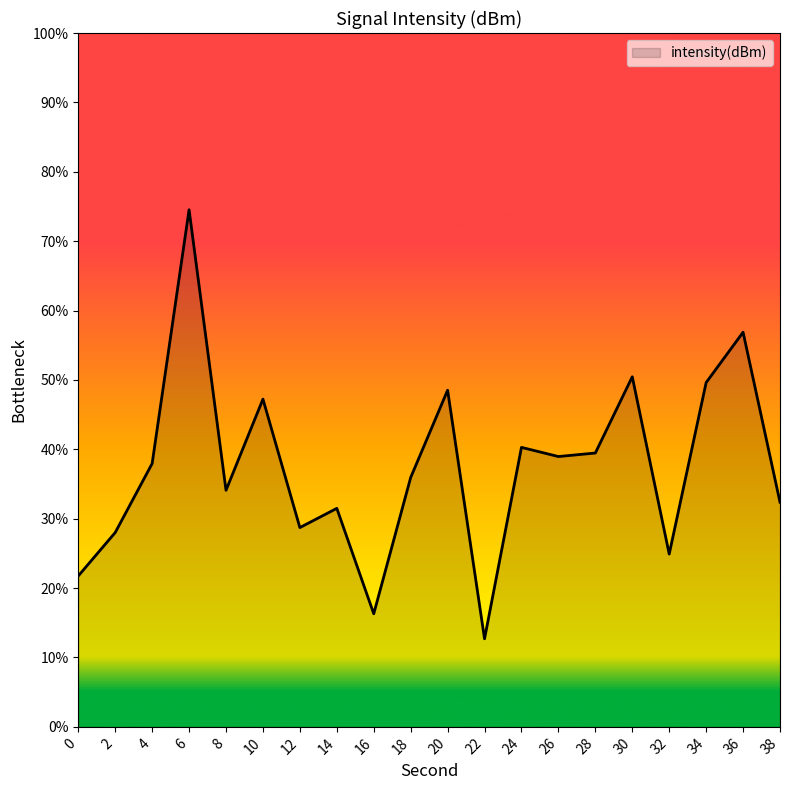

What is the change in value from 22 to 36?

+44.2